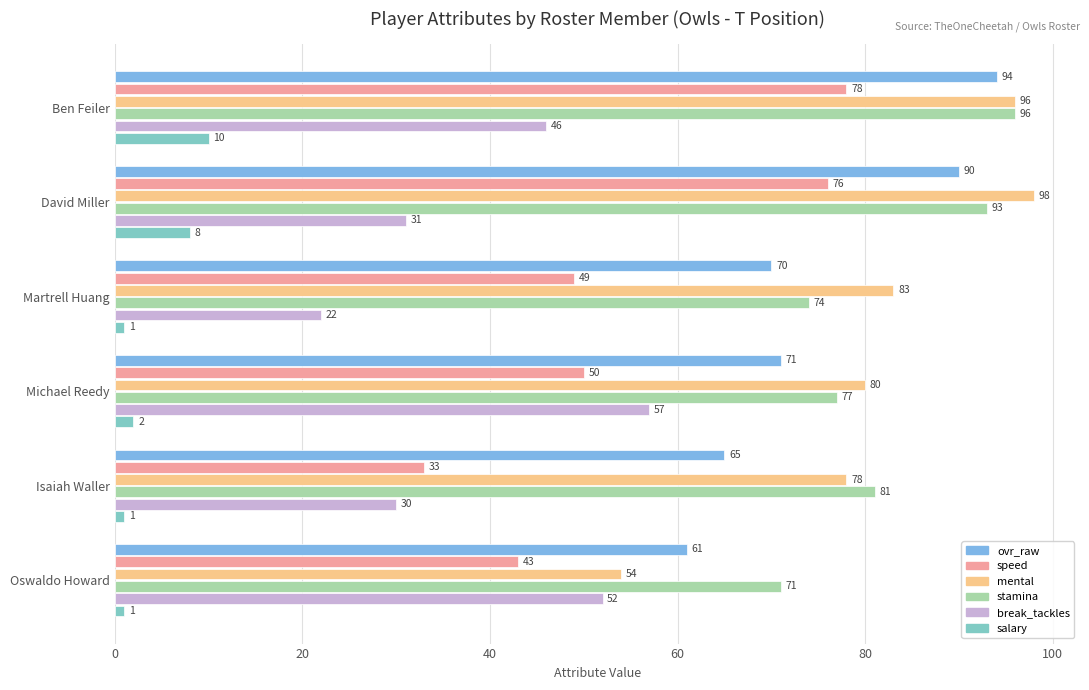

What is the lowest value of the stamina series?

71